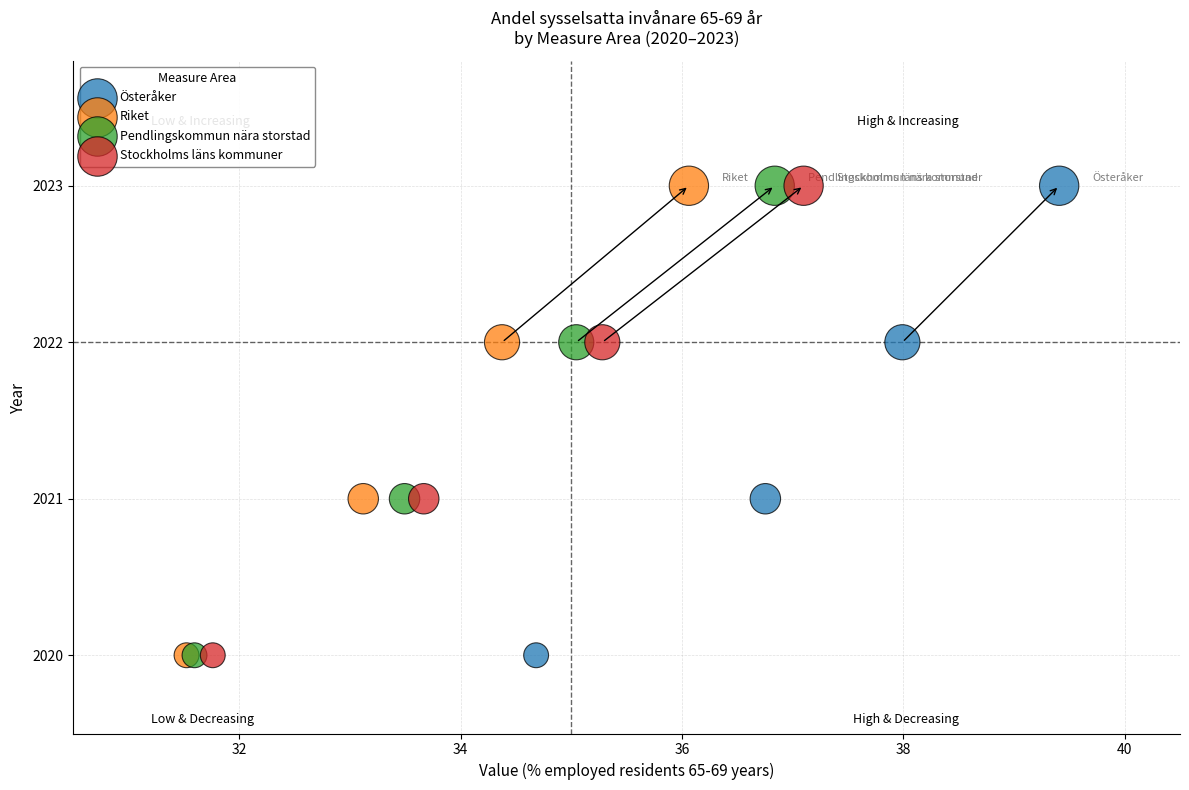

What are all the series names shown in the legend?

Österåker, Riket, Pendlingskommun nära storstad, Stockholms läns kommuner